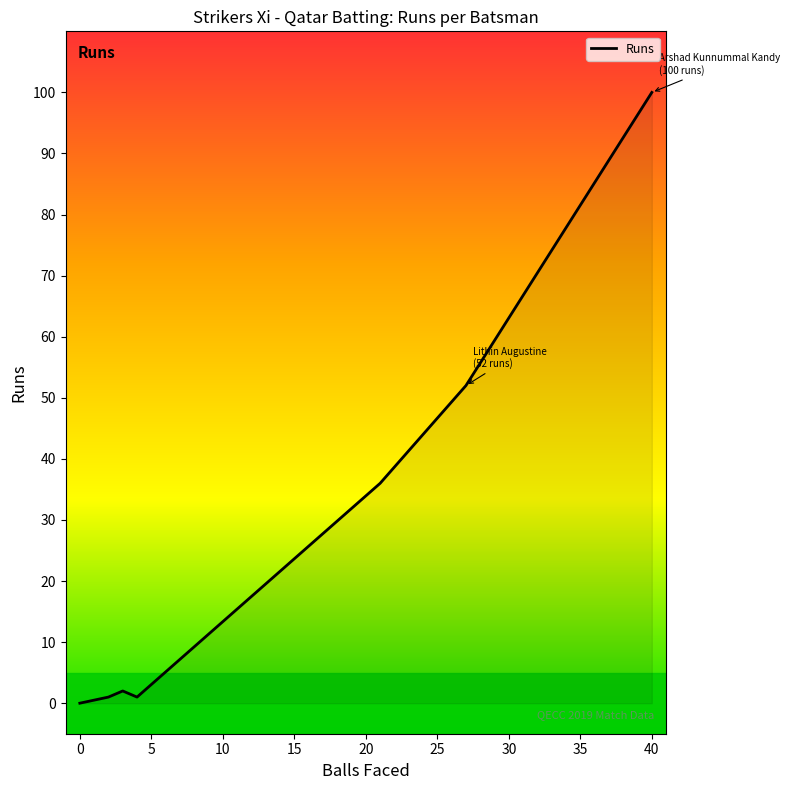

What is the sum of all values?

192